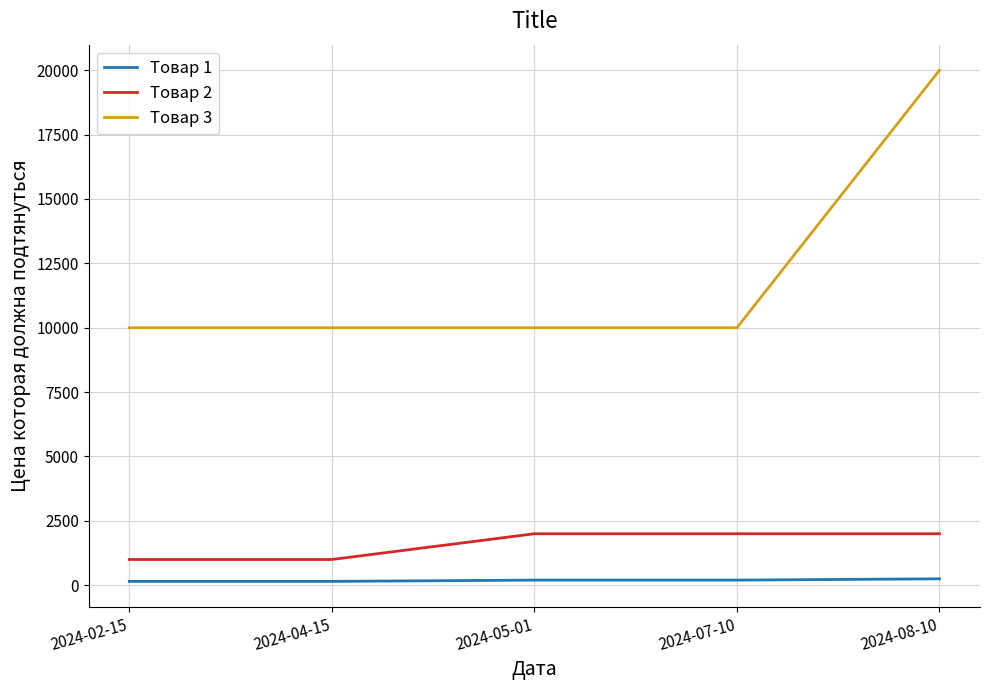

At how many categories does at least one series exceed 9764?

5